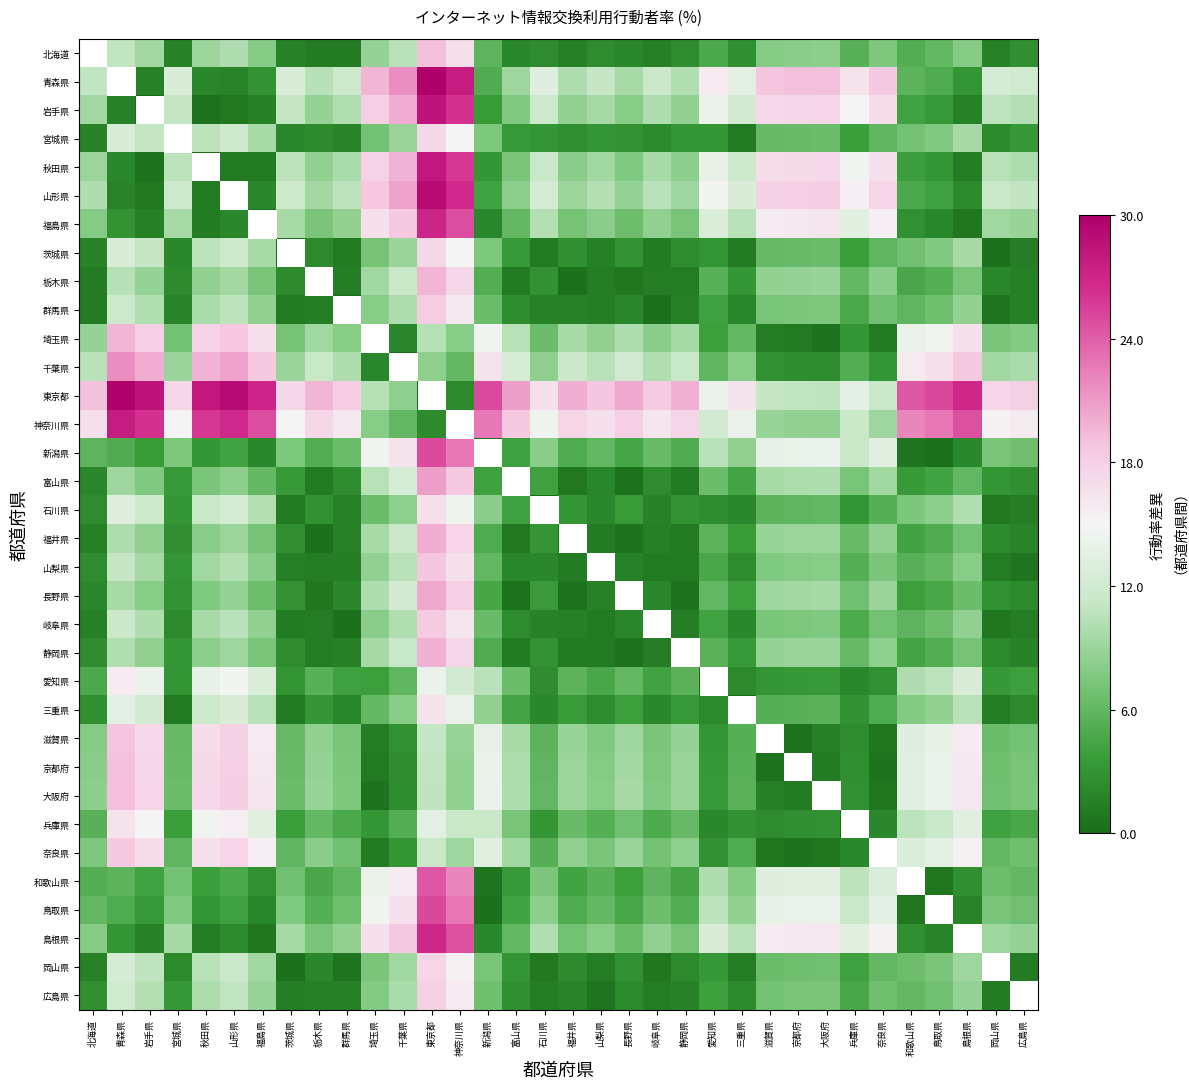

What is the spread (max minus min) of values at 青森県?

1.0